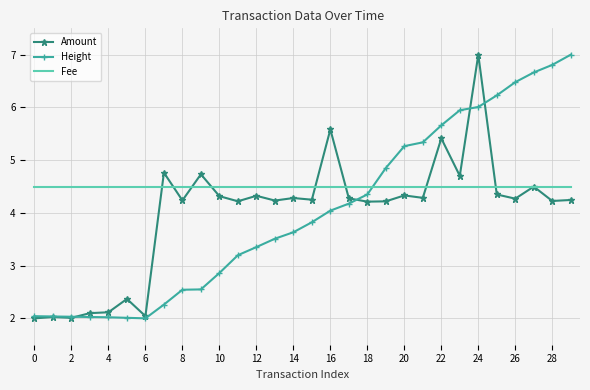

Which series has the largest total across all categories?

Fee